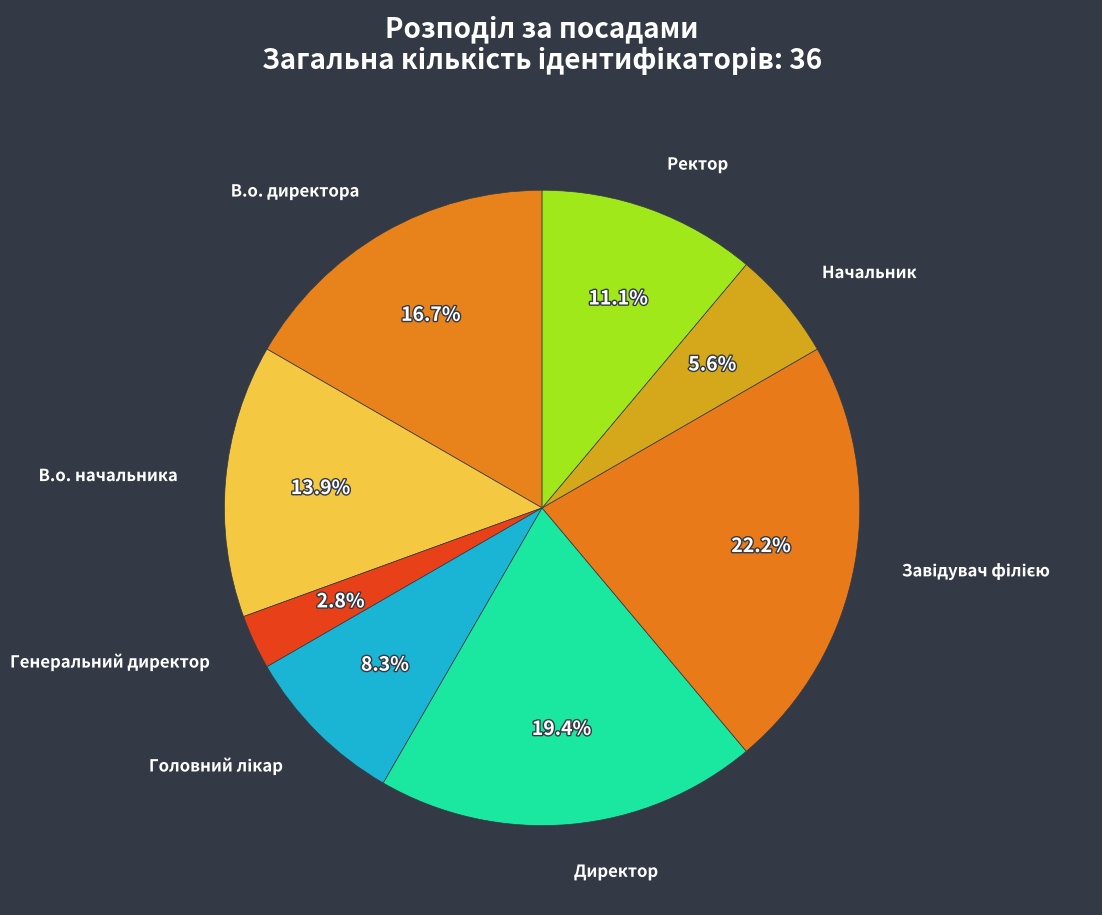

Is there any slice that represents more than half of the pie?

No